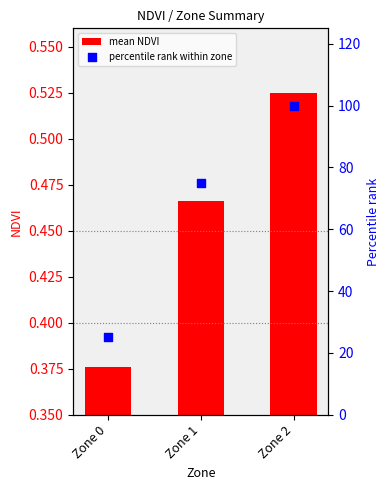

What is the total value across all series at Zone 2?

100.5